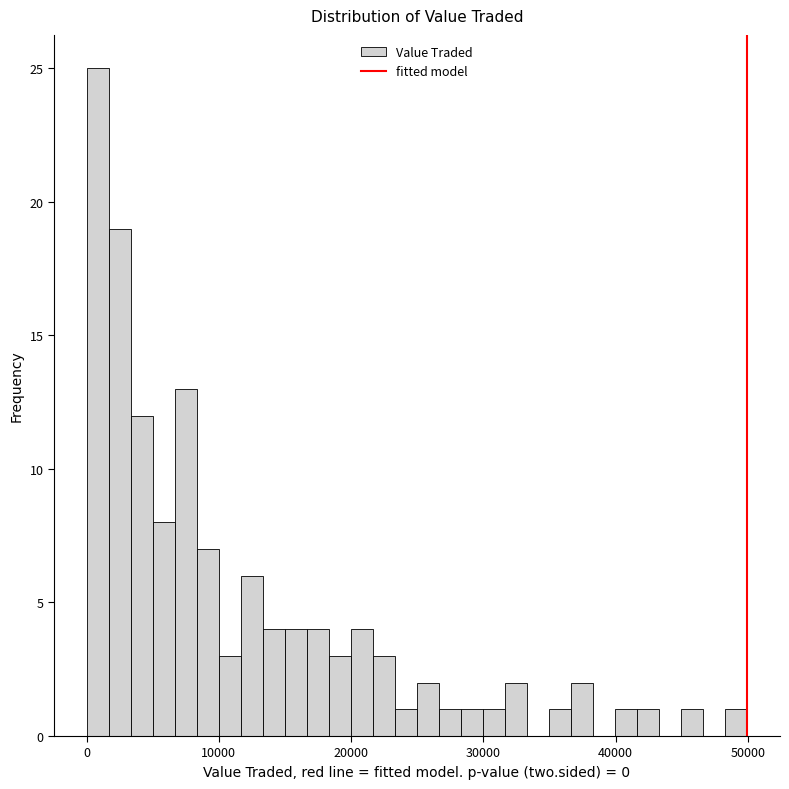

Around what value on the x-axis is the tallest bar? Give the approximate position of its centre, as read against the axis.

1000